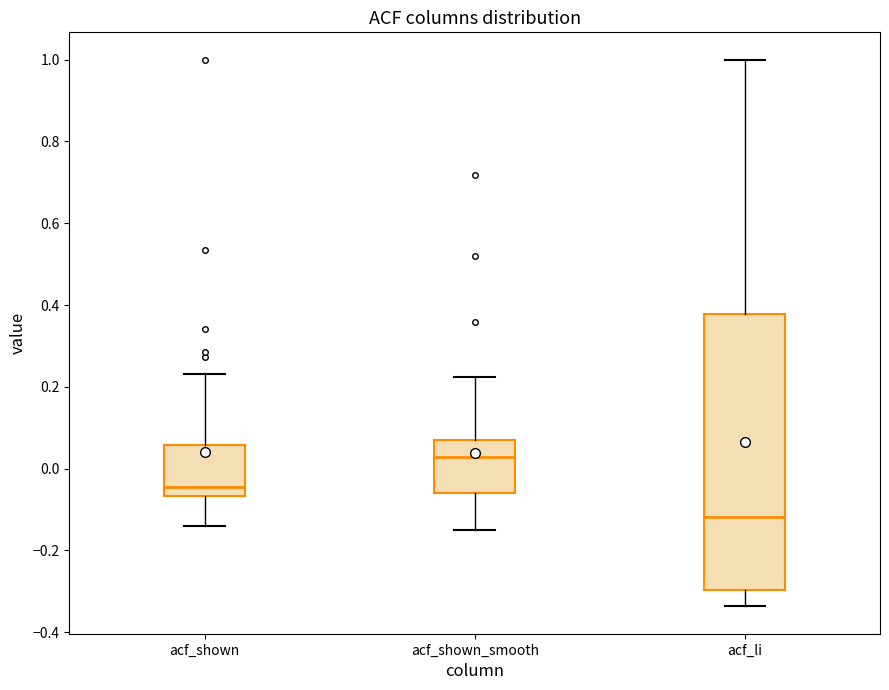

Which box has the highest median line?

acf_shown_smooth